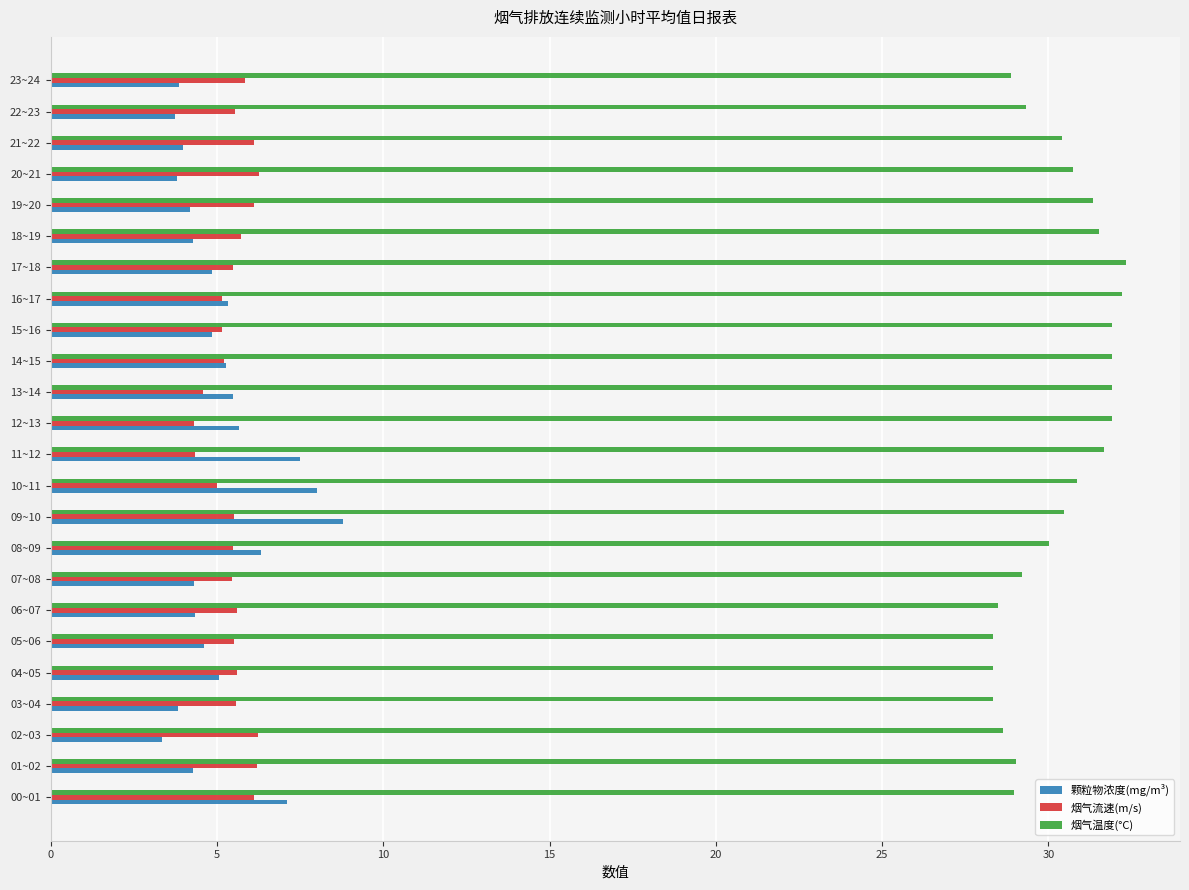

True or false: 烟气流速(m/s) has a value of 7.3 at 04~05.

False